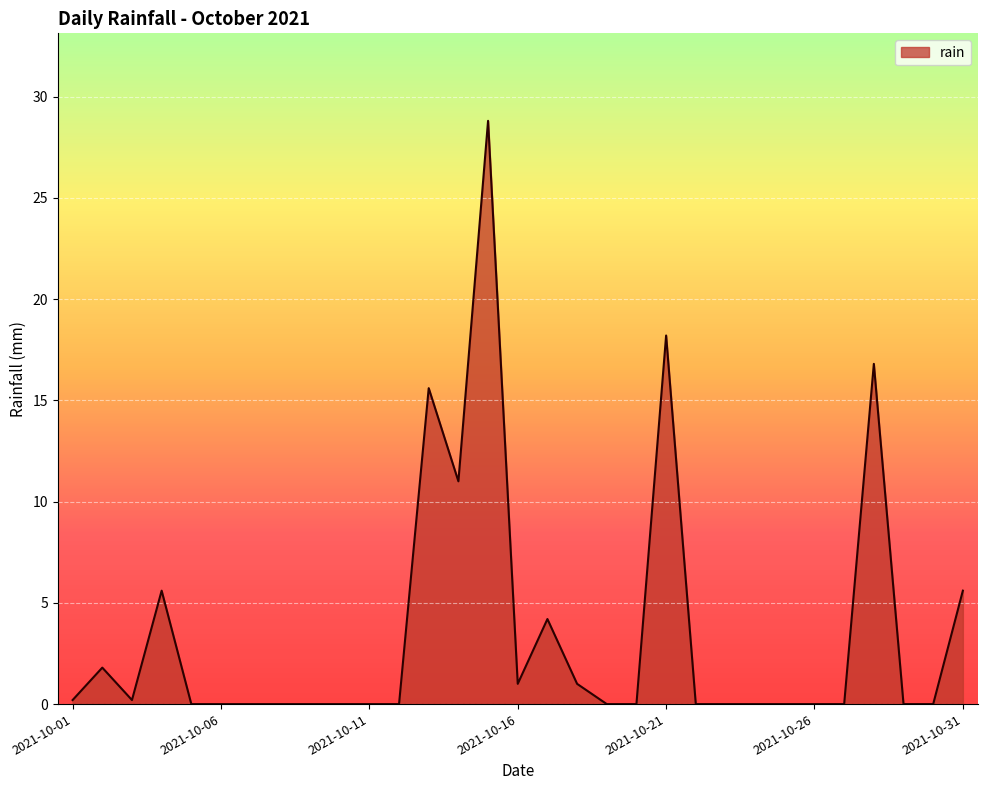

Reading left to right, transcribe all the data shown in this chart.

0.2	1.8	0.2	5.6	0.0	0.0	0.0	0.0	0.0	0.0	0.0	0.0	15.6	11.0	28.8	1.0	4.2	1.0	0.0	0.0	18.2	0.0	0.0	0.0	0.0	0.0	0.0	16.8	0.0	0.0	5.6